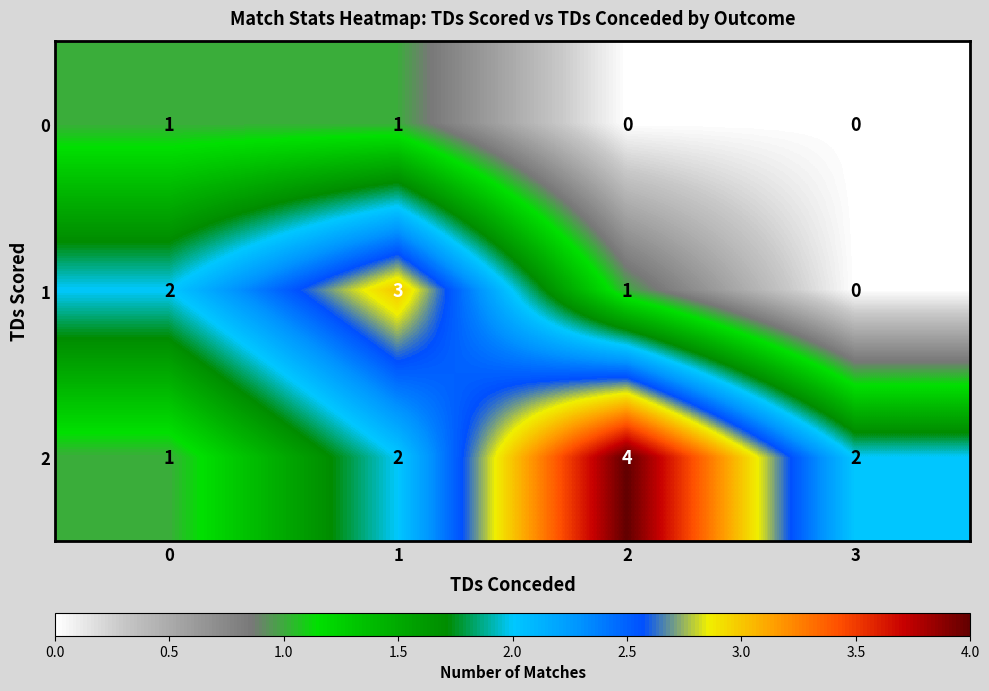

What is the greatest value displayed?

4